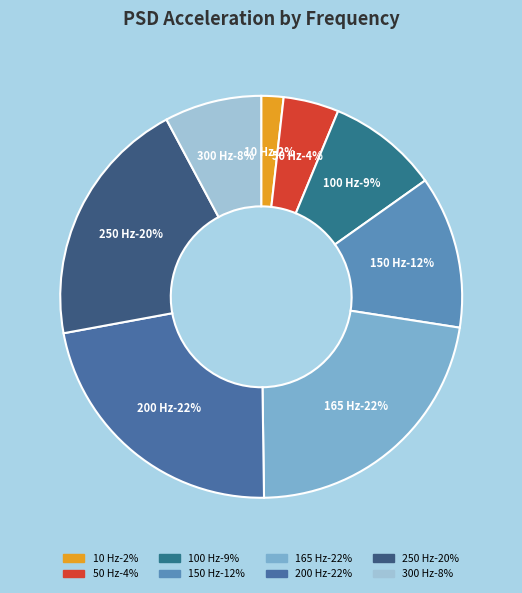

Is 50 Hz the majority of the pie?

No